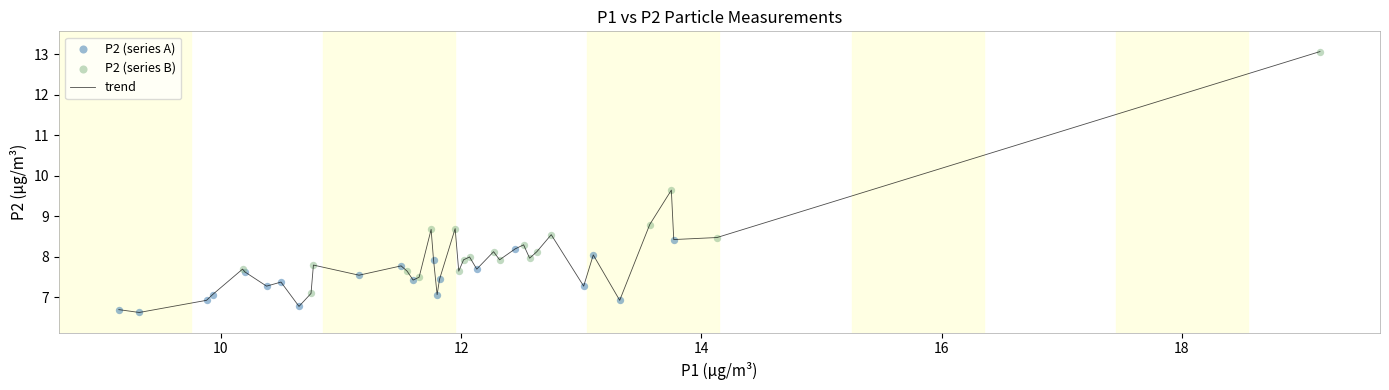

What is the maximum value shown in the chart?

13.1